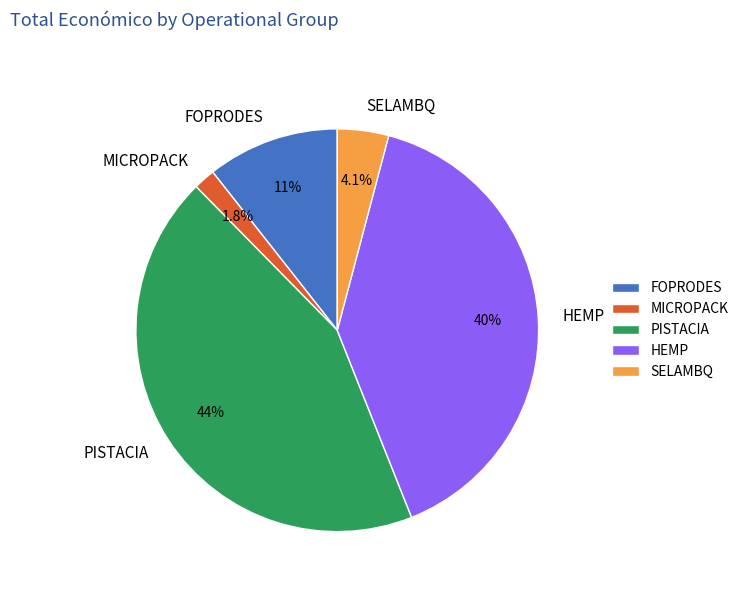

What is the smallest slice in the pie chart?

MICROPACK